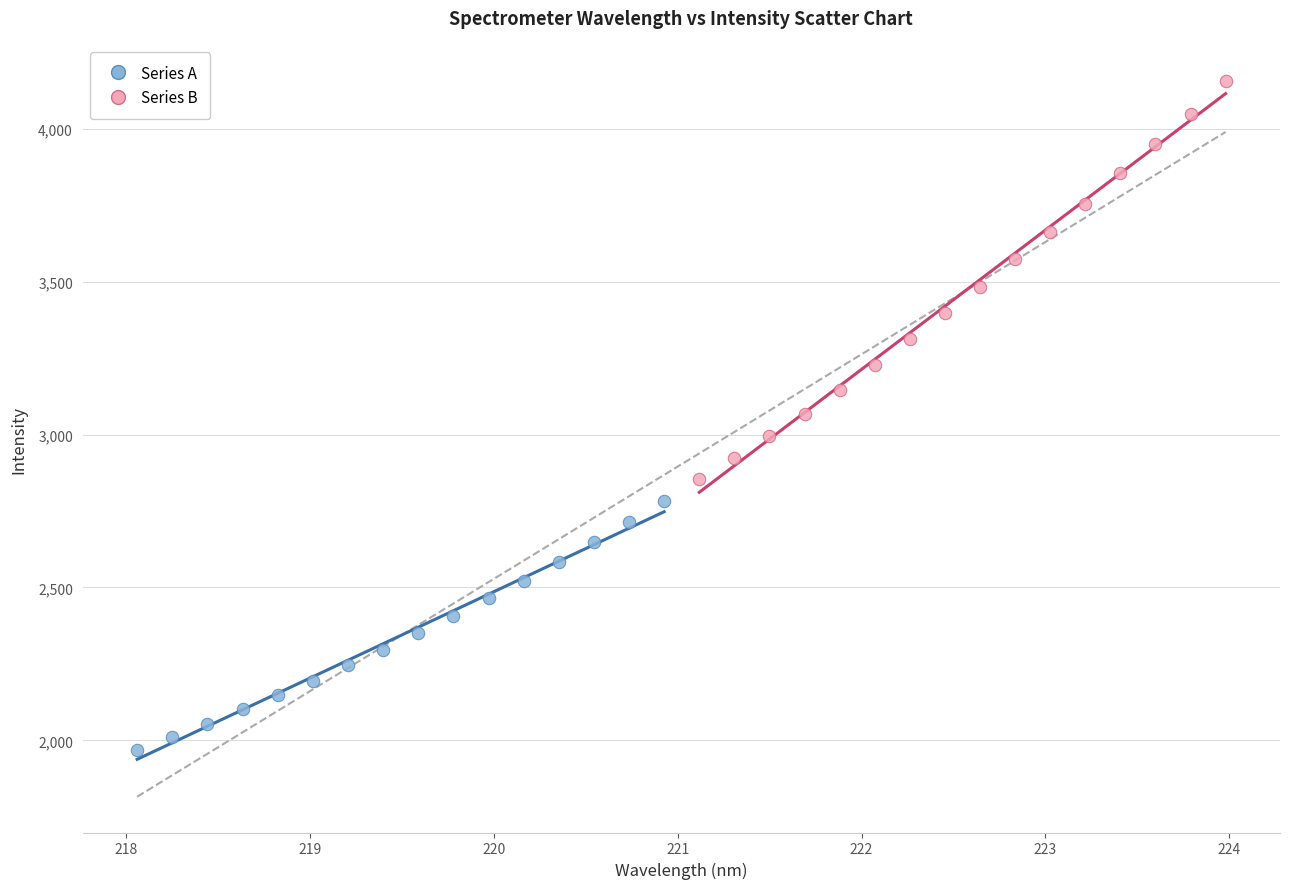

Which series reaches the minimum Y coordinate?

Series A